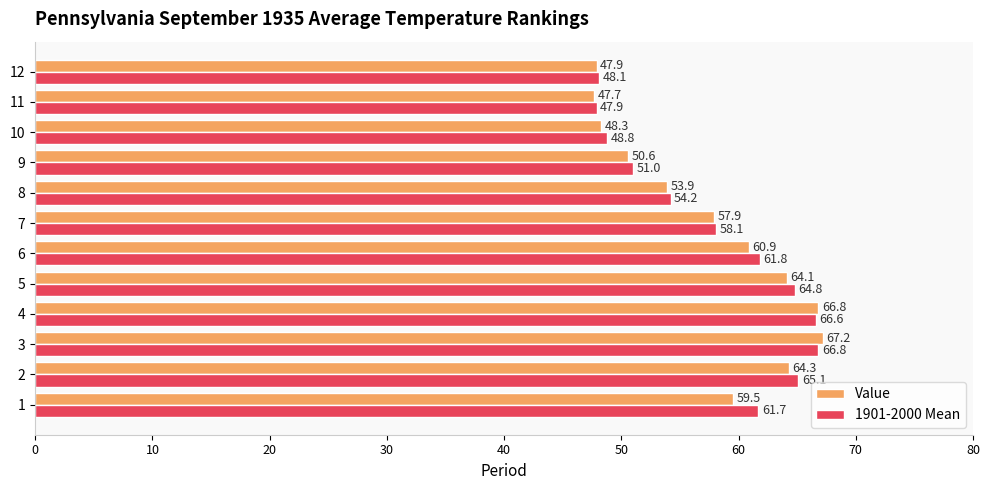

Which category has the highest value across all series?

3